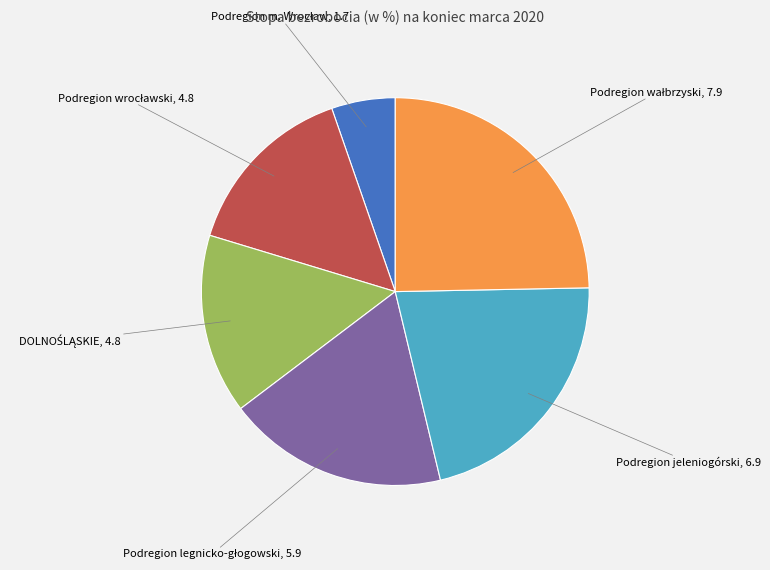

Does any single category account for the majority?

No